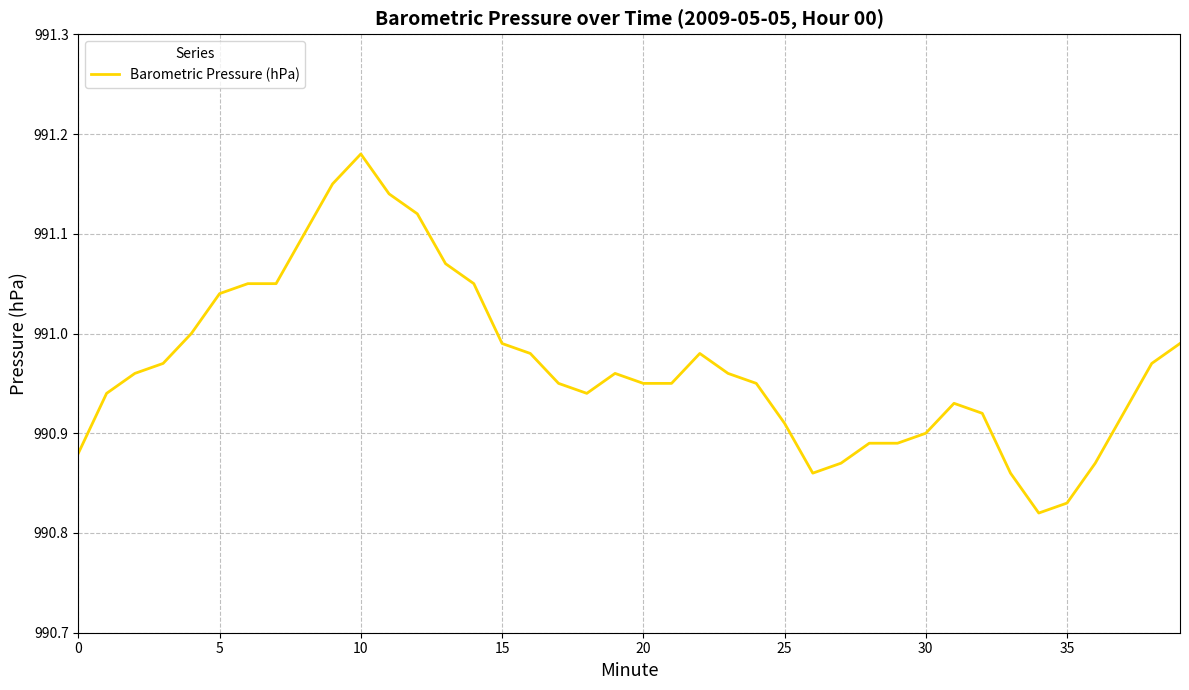

What is the difference between the maximum and minimum values?

0.4